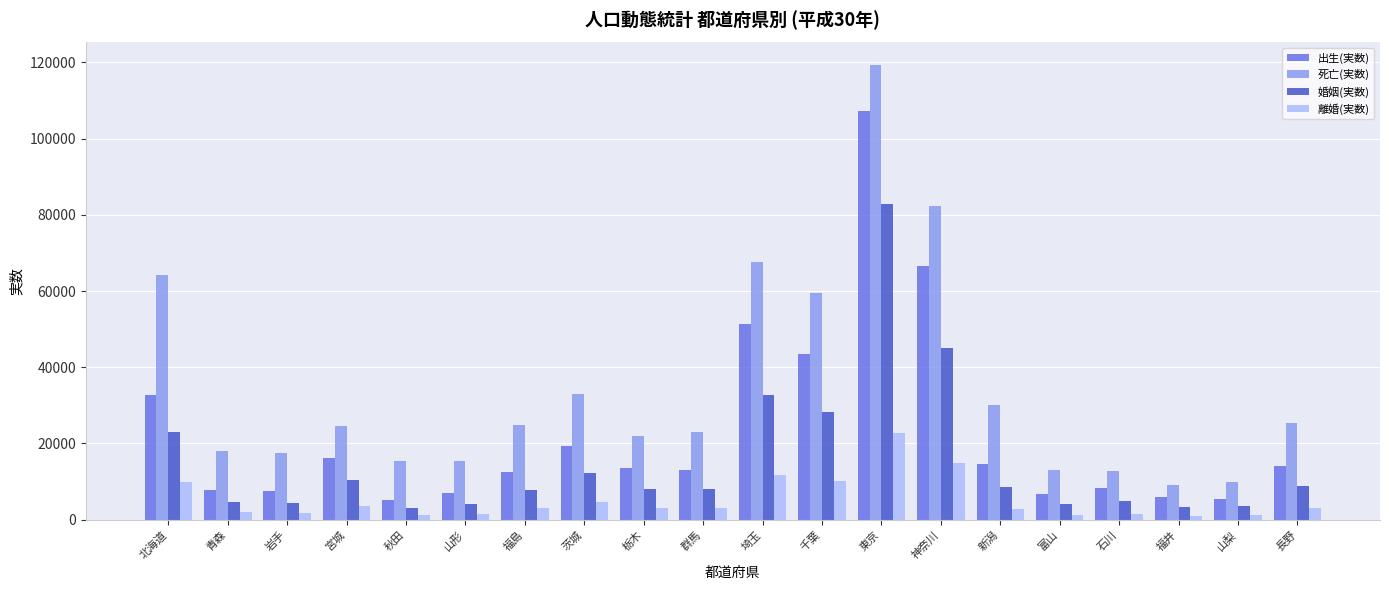

At which label does 婚姻(実数) first exceed 8182?

北海道